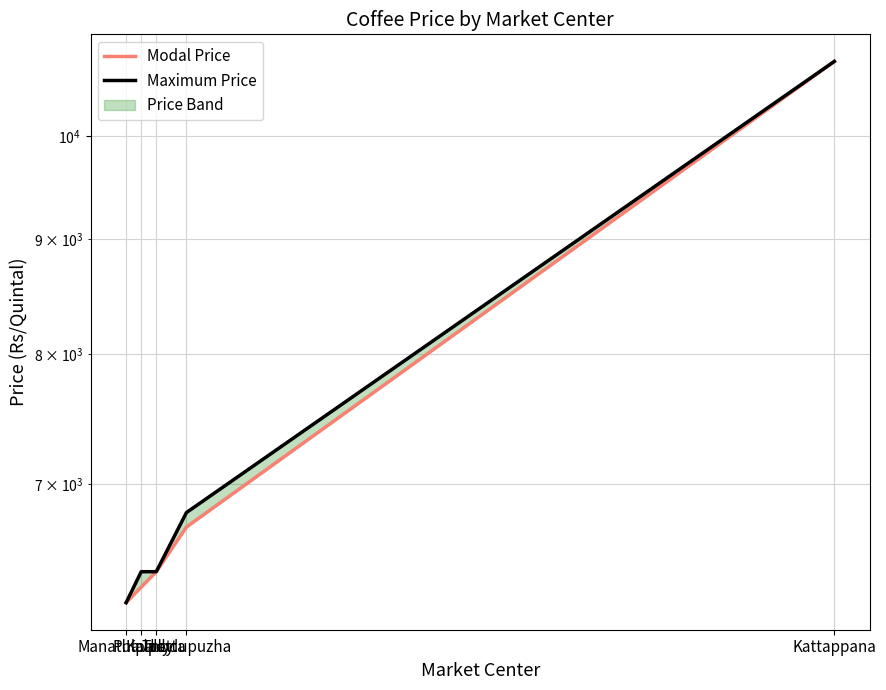

True or false: Maximum Price has a value of 4116 at Thodupuzha.

False